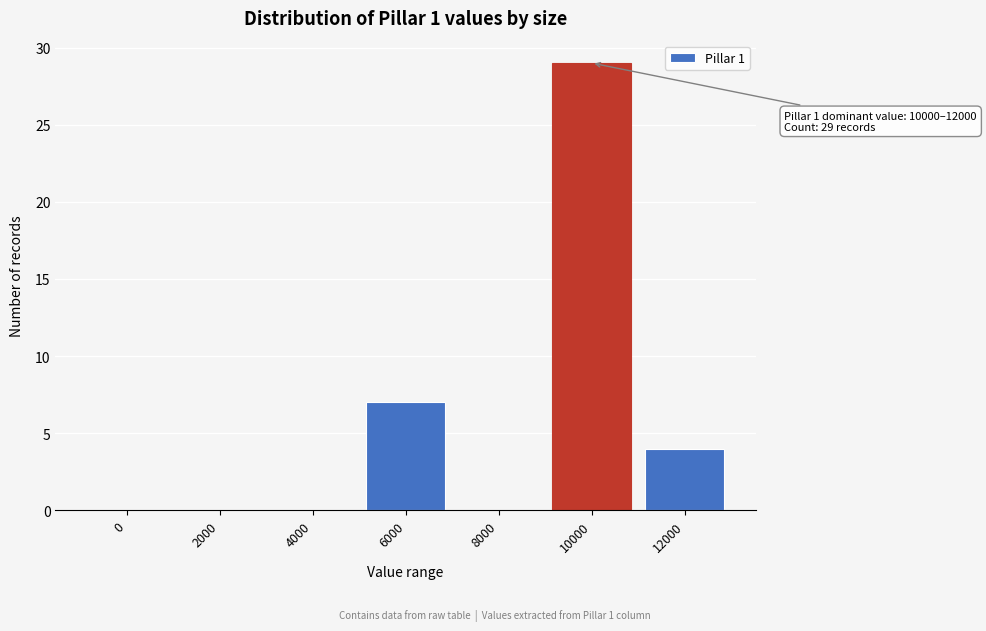

Reading left to right, transcribe all the data shown in this chart.

0=0	2000=0	4000=0	6000=7	8000=0	10000=29	12000=4